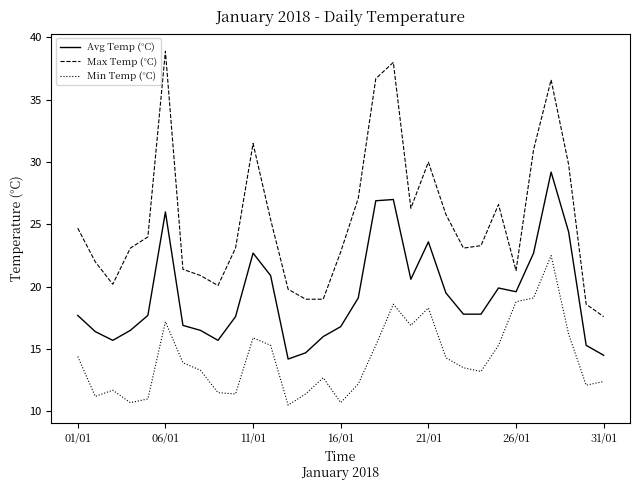

What is the minimum value for Min Temp (°C)?

10.5